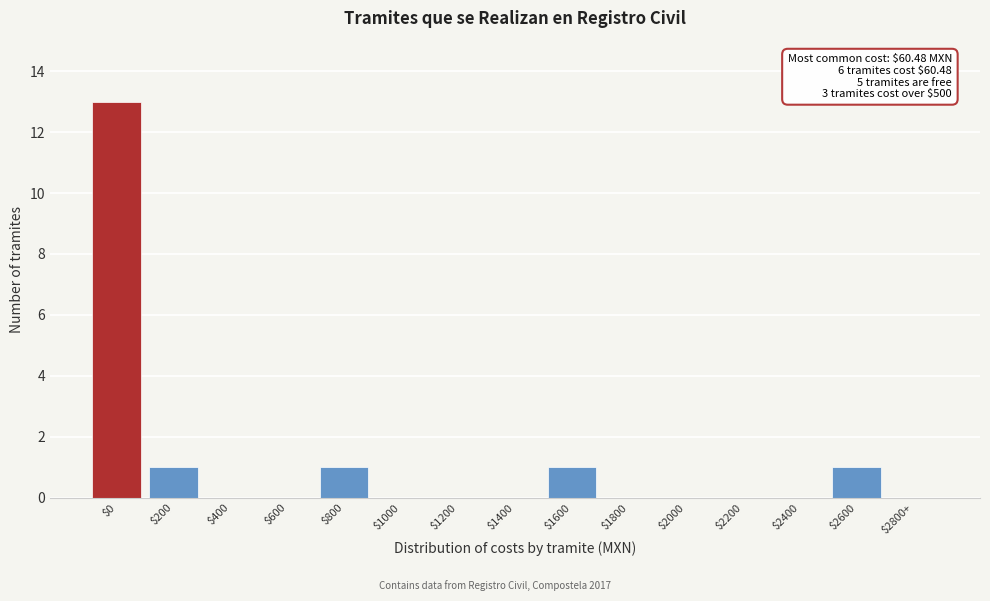

True or false: the data shows 4 at $0.

False